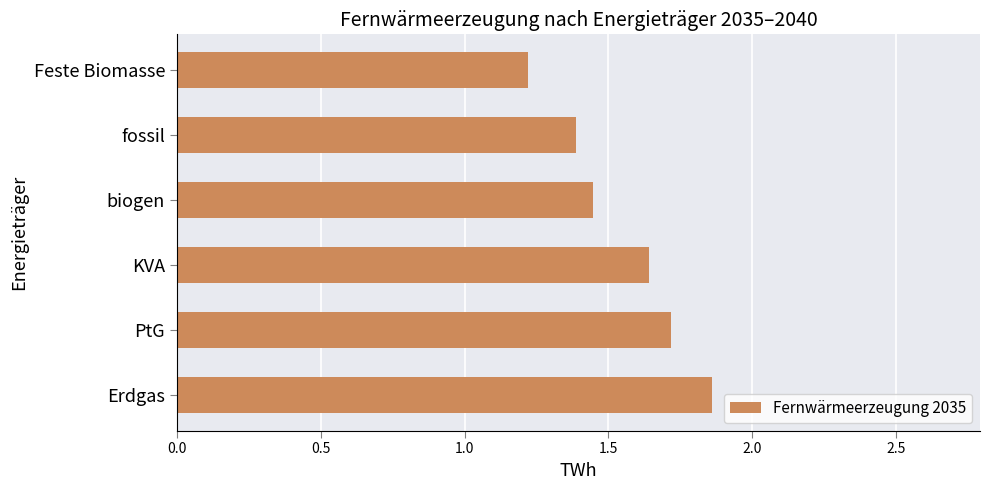

The value at PtG is 1.7. True or false?

True